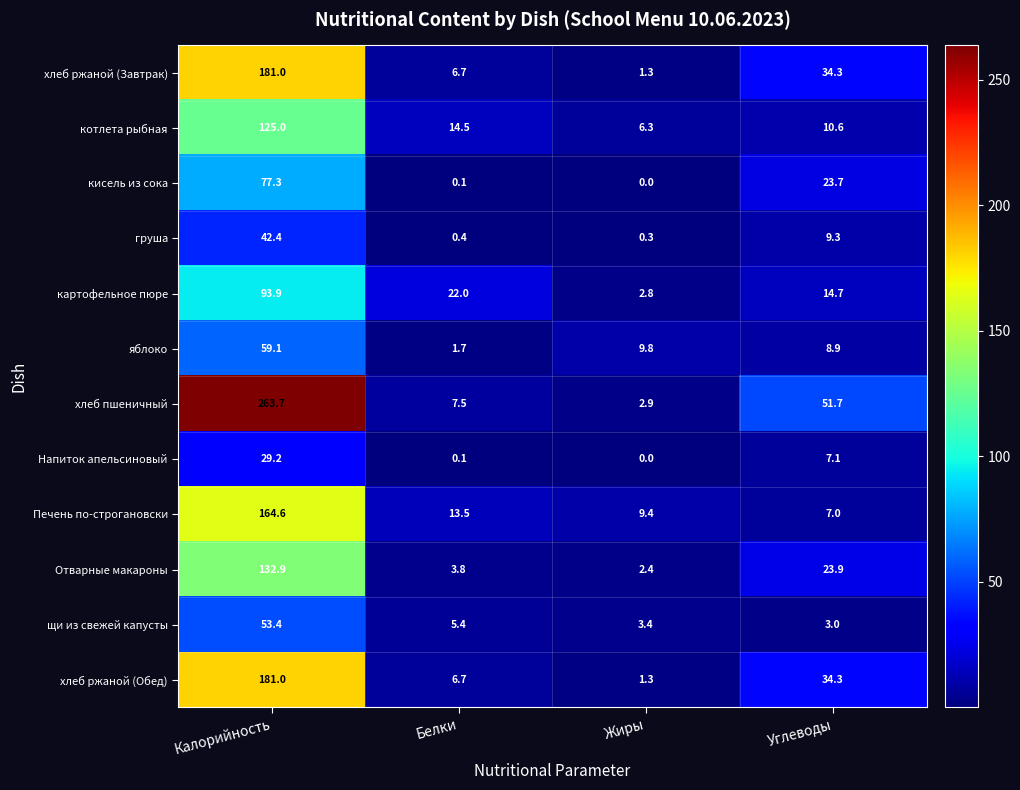

Which series has the largest range (max minus min)?

хлеб пшеничный